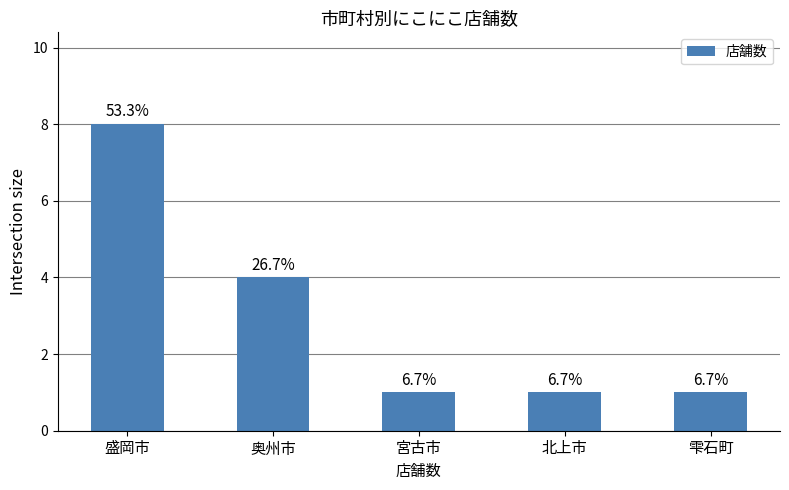

Where is the data nearest to the value 4?

奥州市